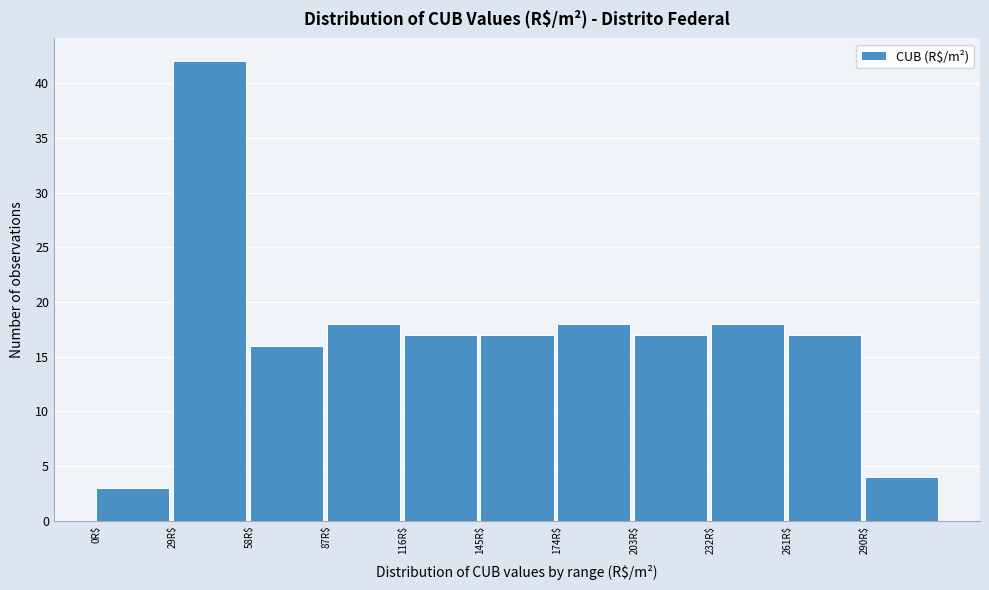

Which range on the x-axis has the tallest bar?

29 to 58